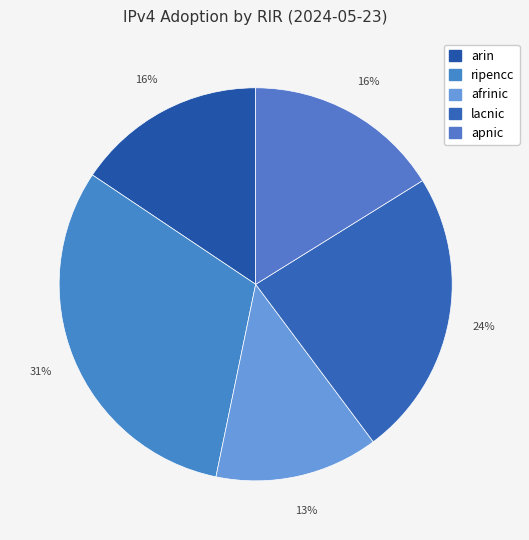

Rank the categories by value from highest to lowest.

ripencc, lacnic, apnic, arin, afrinic